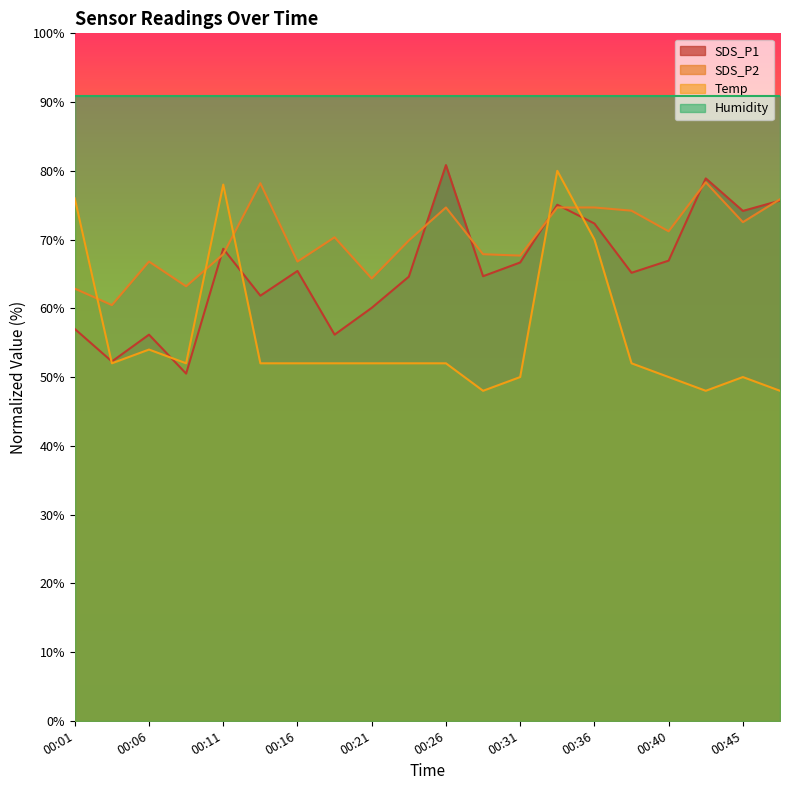

How many lines are shown in the chart?

4